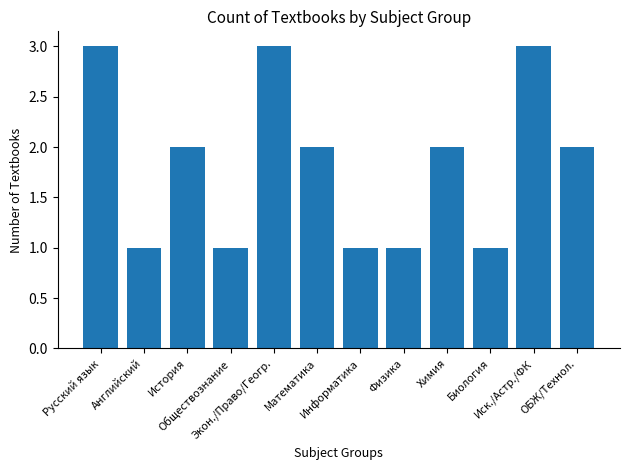

What is the greatest value displayed?

3